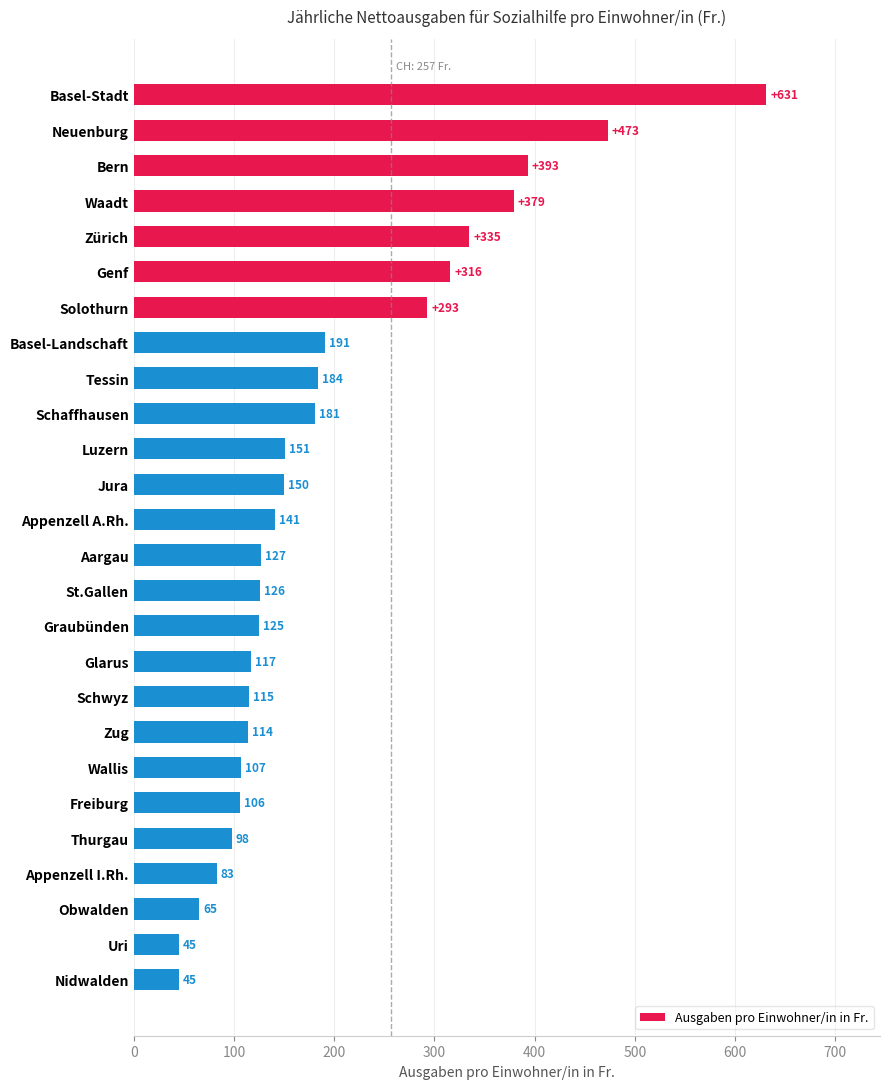

What is the label of the 4th bar from the top?

Waadt